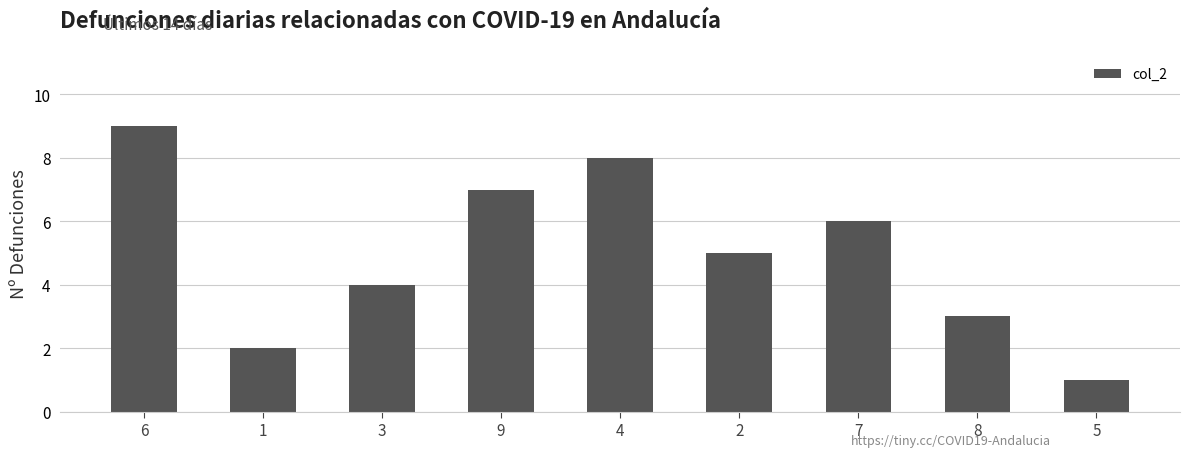

At which label does the data first exceed 5?

6